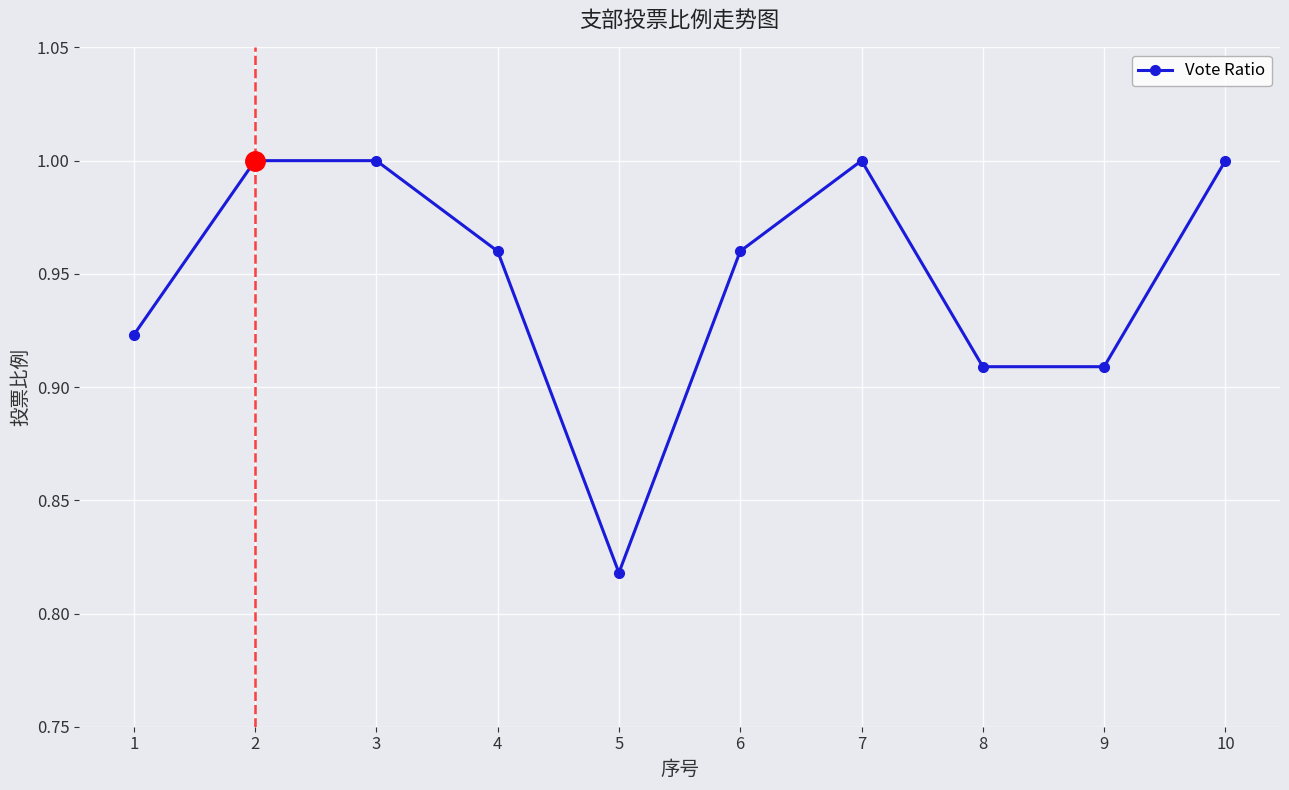

Between 5 and 3, which is larger?

3